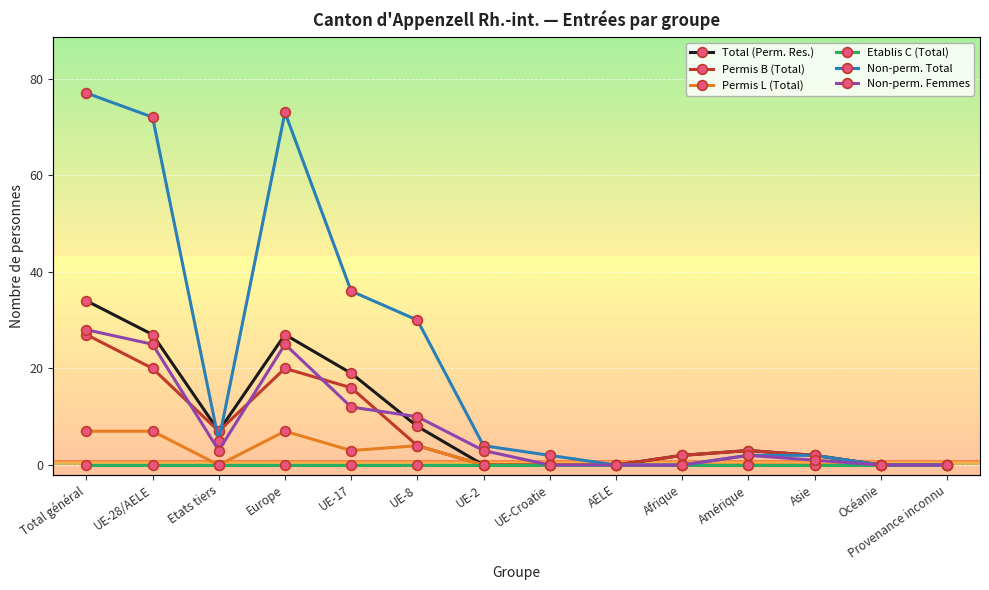

What is the label of the 3rd point from the right?

Asie